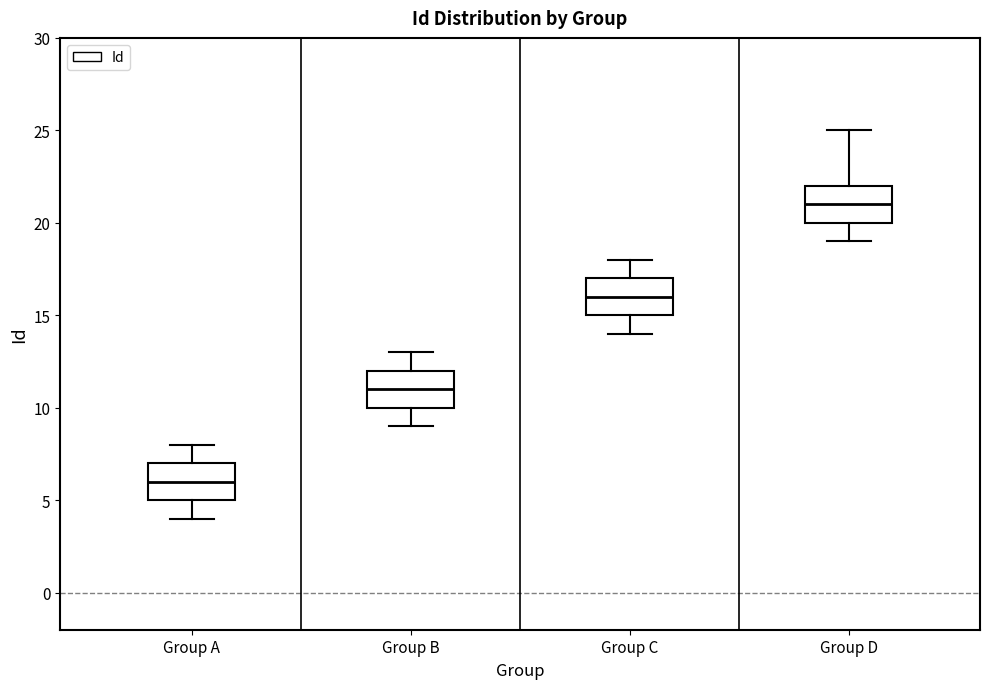

Reading left to right, read every box against the y-axis: the position of its median line, the range the box covers, and the ends of its whiskers. The values are not printed on the chart, so give them approximately, as read against the axis.

Group A: median 6, box 5 to 7, whiskers 4 to 8
Group B: median 11, box 10 to 12, whiskers 9 to 13
Group C: median 16, box 15 to 17, whiskers 14 to 18
Group D: median 21, box 20 to 22, whiskers 19 to 25